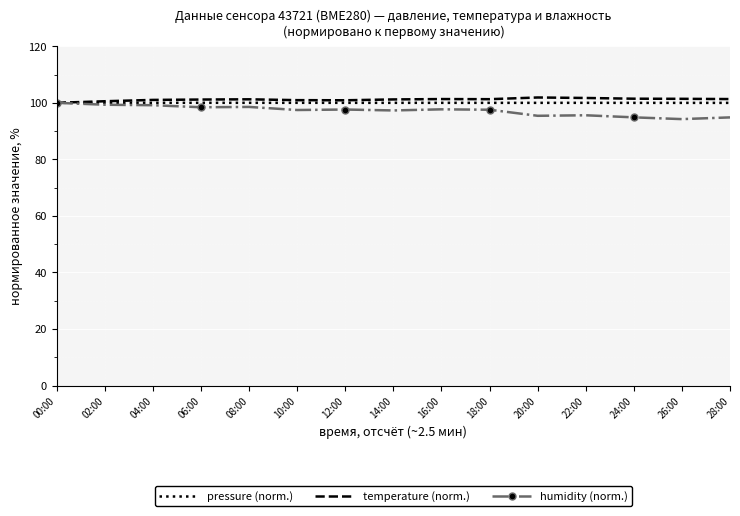

What is the sum of the humidity (norm.) values at 12:00 and 20:00?

193.0